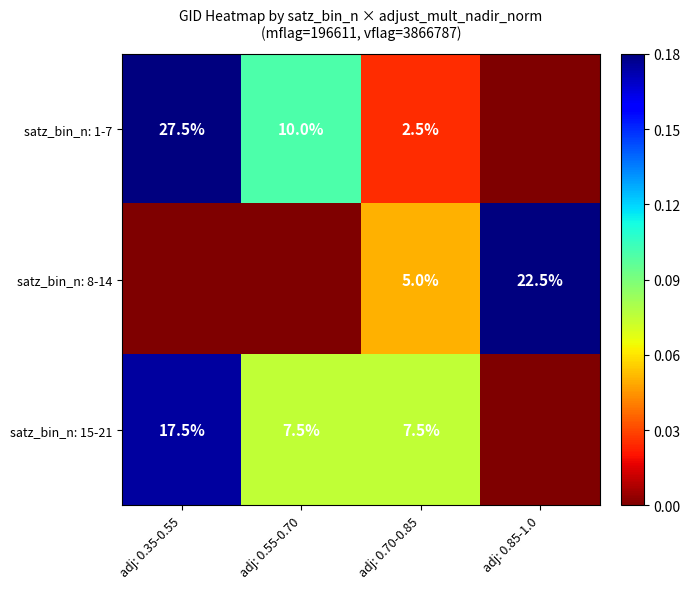

What is the total value across all series at adj: 0.55-0.70?

17.5